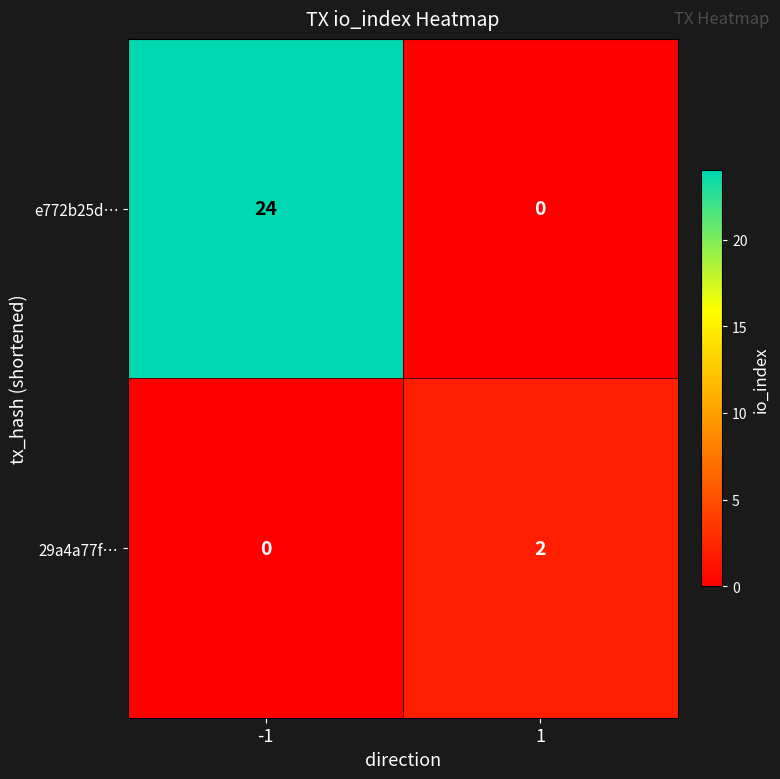

What is the difference between the maximum and minimum values in the e772b25d… series?

24